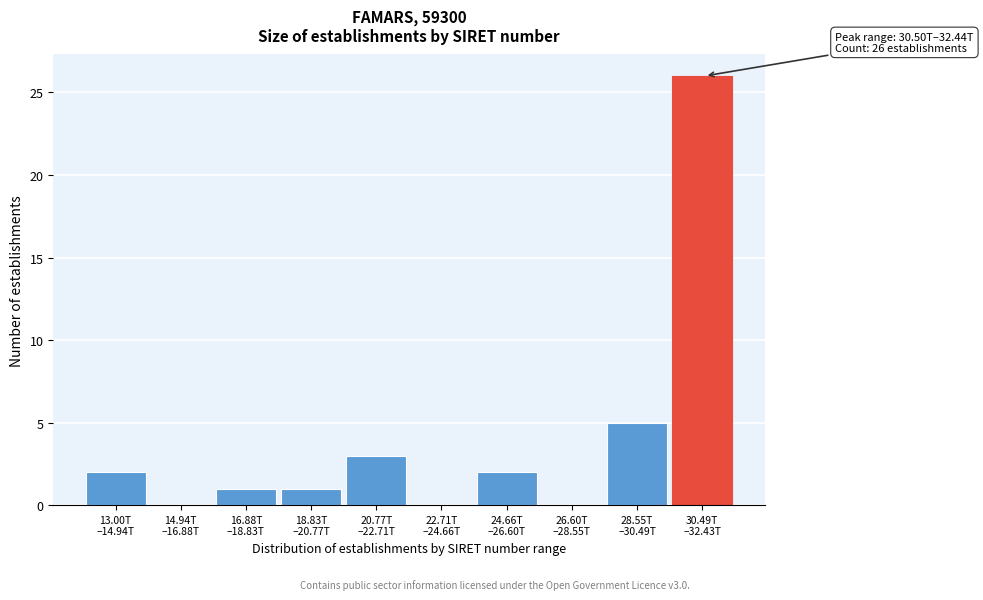

What is the maximum value shown in the chart?

26